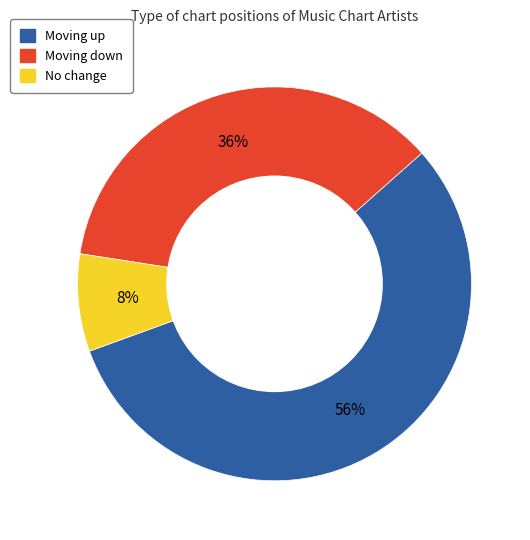

To the nearest percent, what is the average slice percentage?

33%